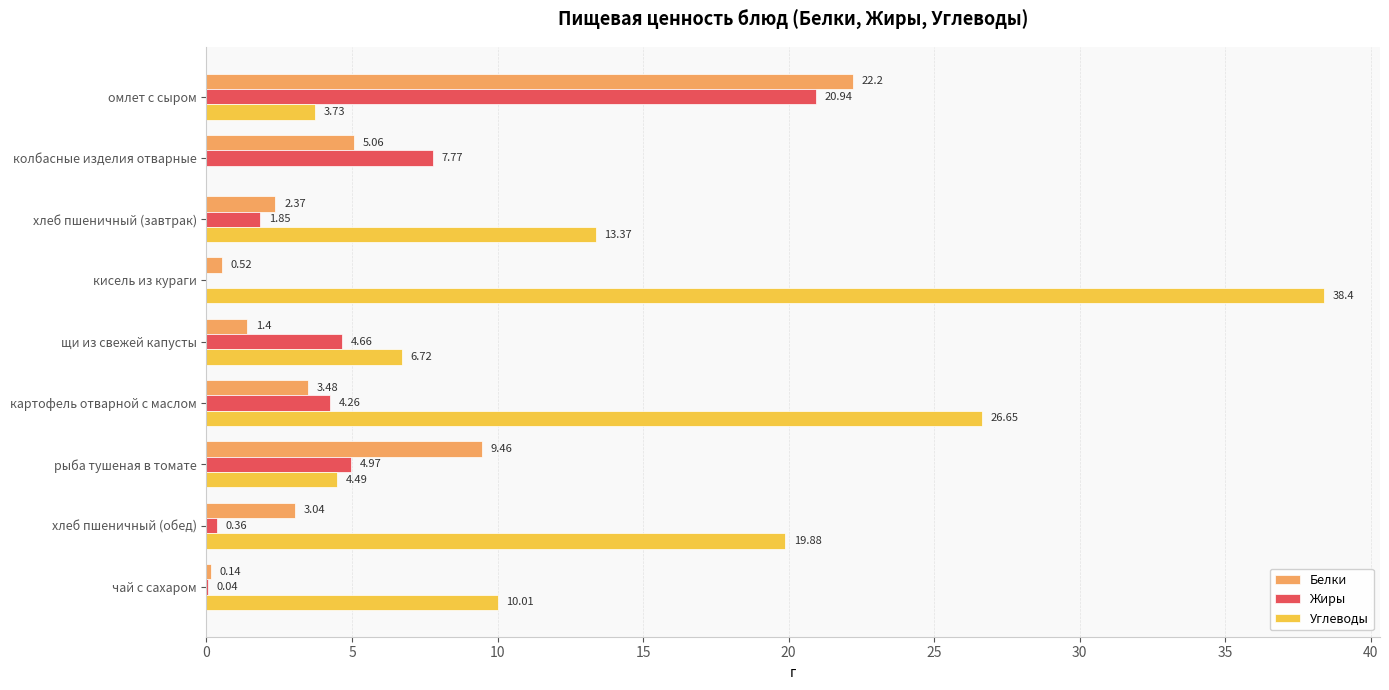

Count the number of categories in the chart.

9